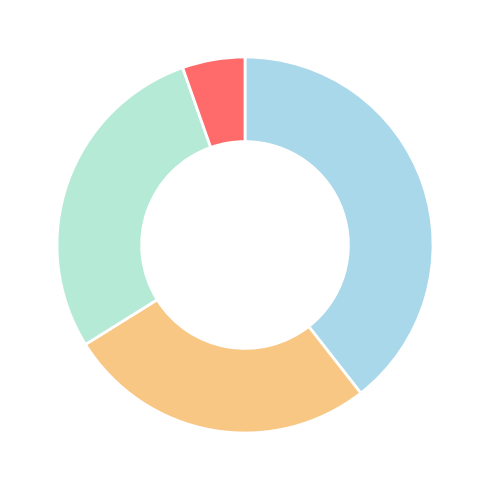

How many segments does this pie chart have?

4